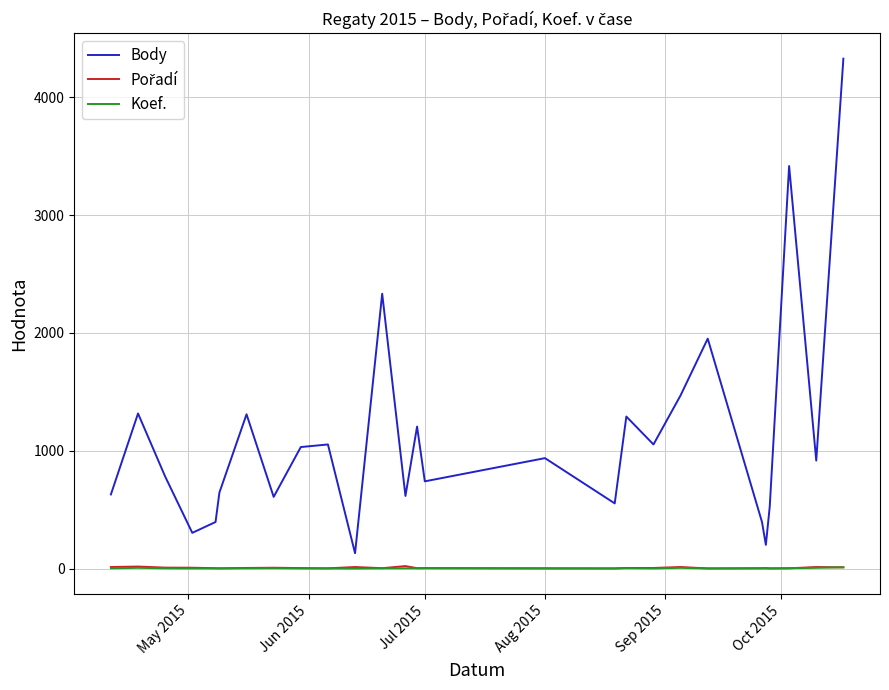

Which series has the largest range (max minus min)?

Body